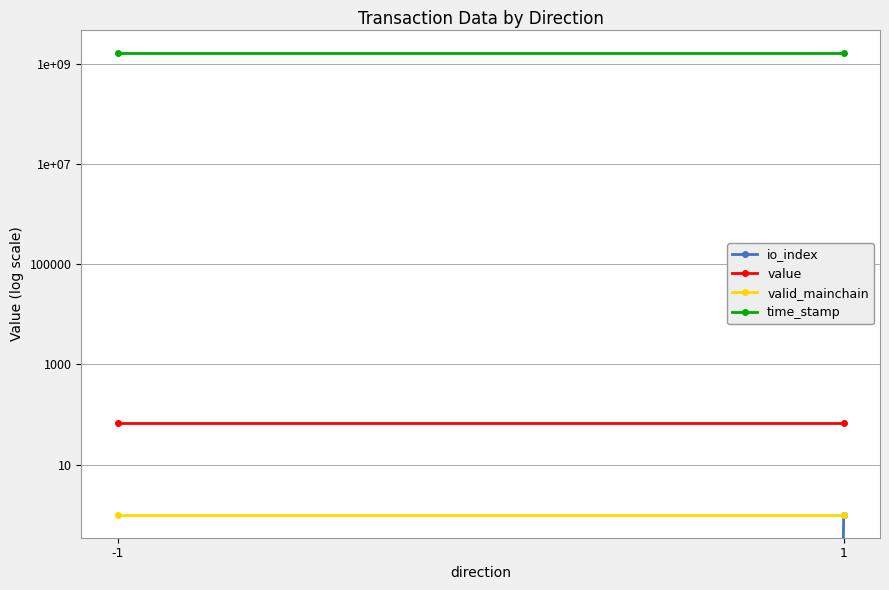

What is the value of the valid_mainchain point at the 1st from the left?

1.0